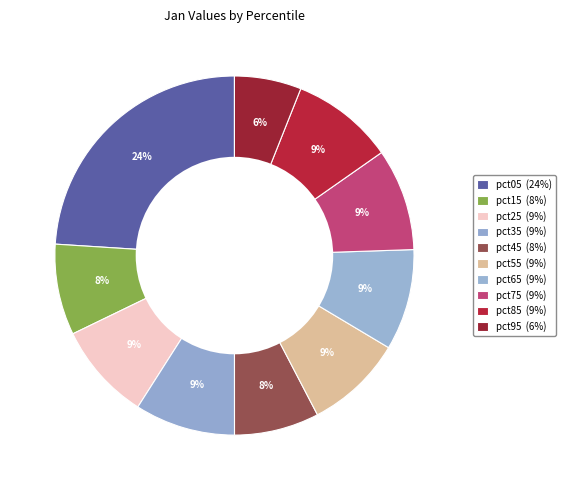

Is it true that pct75 is 1% of the pie?

False